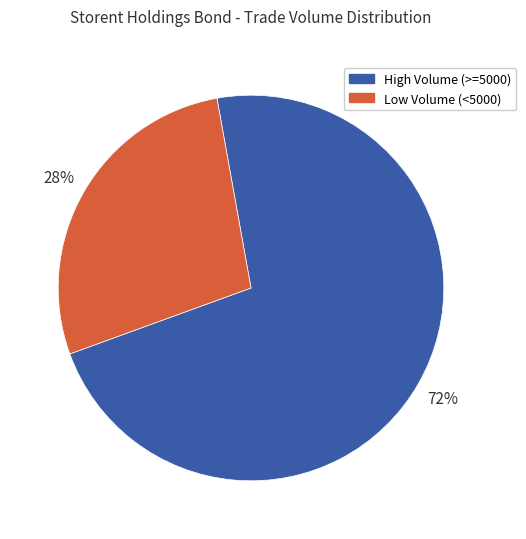

The High Volume (>=5000) slice represents 72% of the pie. True or false?

True